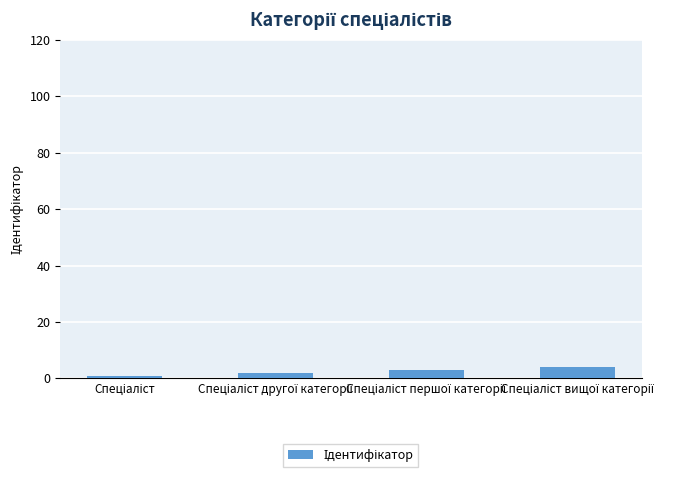

What is the sum of all values?

10